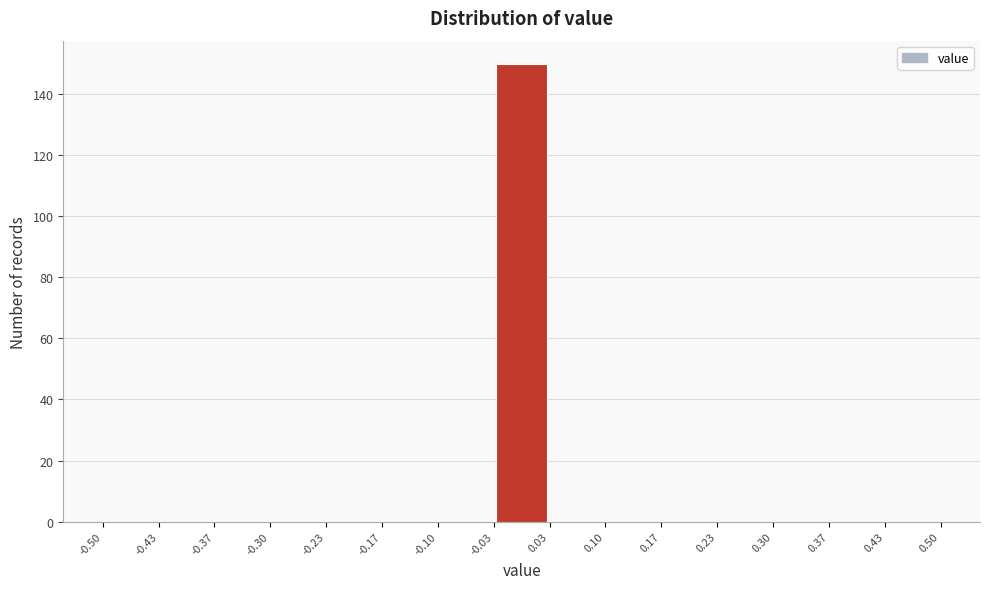

What is the height of the bar covering -0.03 to 0.03 on the x-axis? The values are not printed on the chart, so give them approximately, as read against the axis.

150